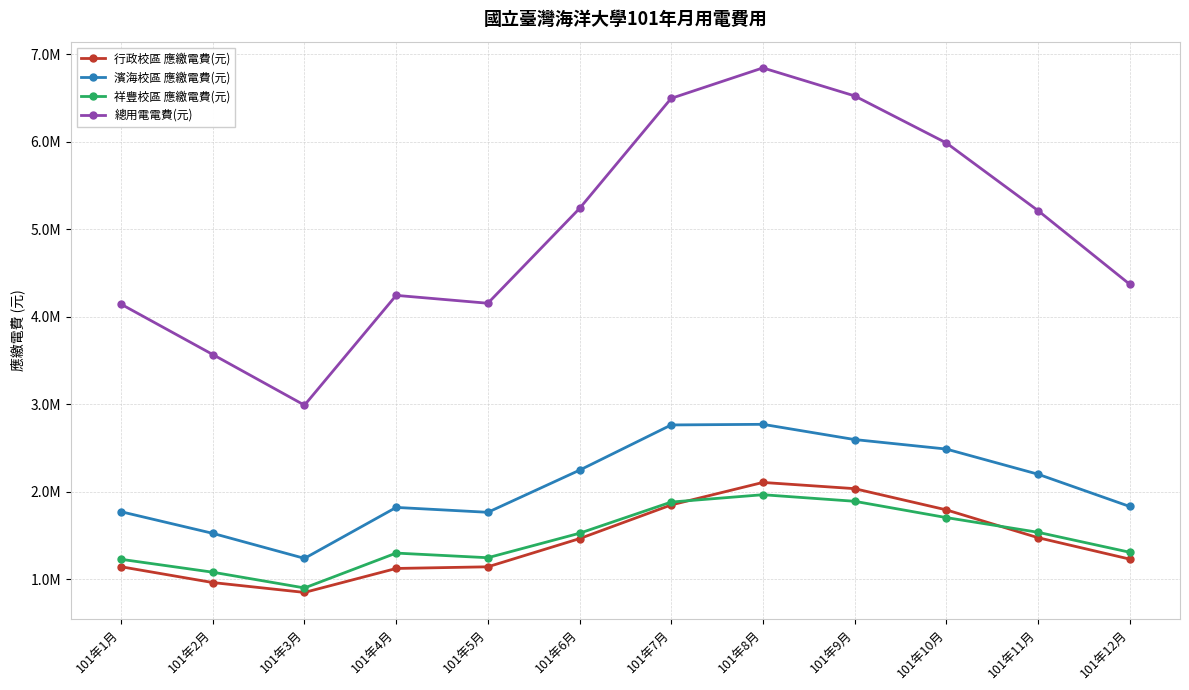

At which category is the sum across all series the highest?

101年8月